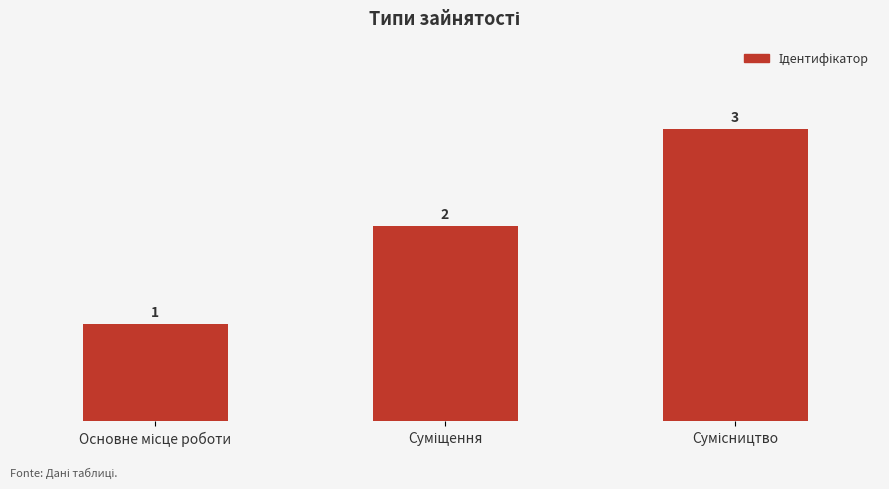

What is the value of the 2nd bar from the left?

2